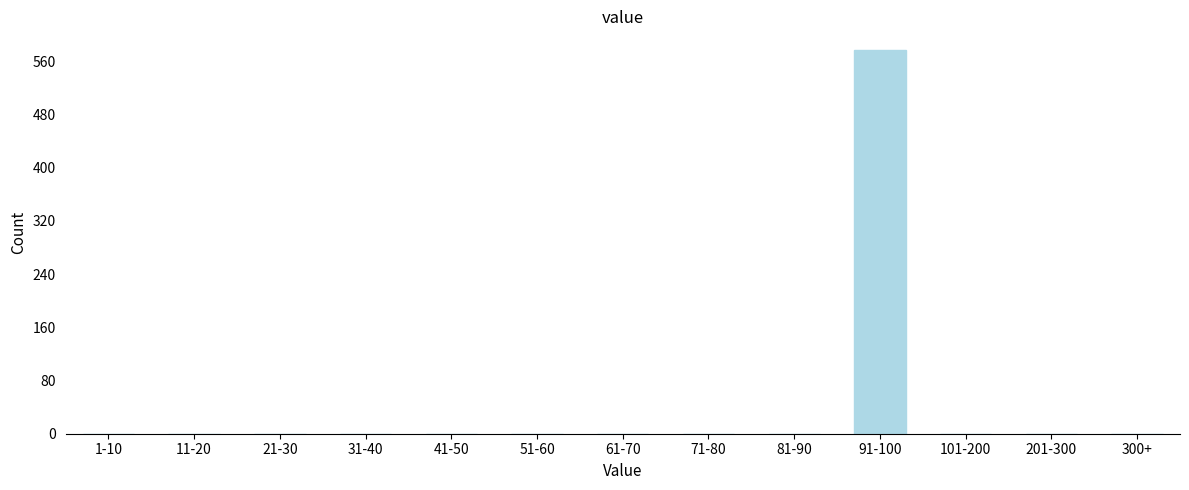

Reading right to left, list all the values displayed in this chart.

300+=0	201-300=0	101-200=0	91-100=576	81-90=0	71-80=0	61-70=0	51-60=0	41-50=0	31-40=0	21-30=0	11-20=0	1-10=0